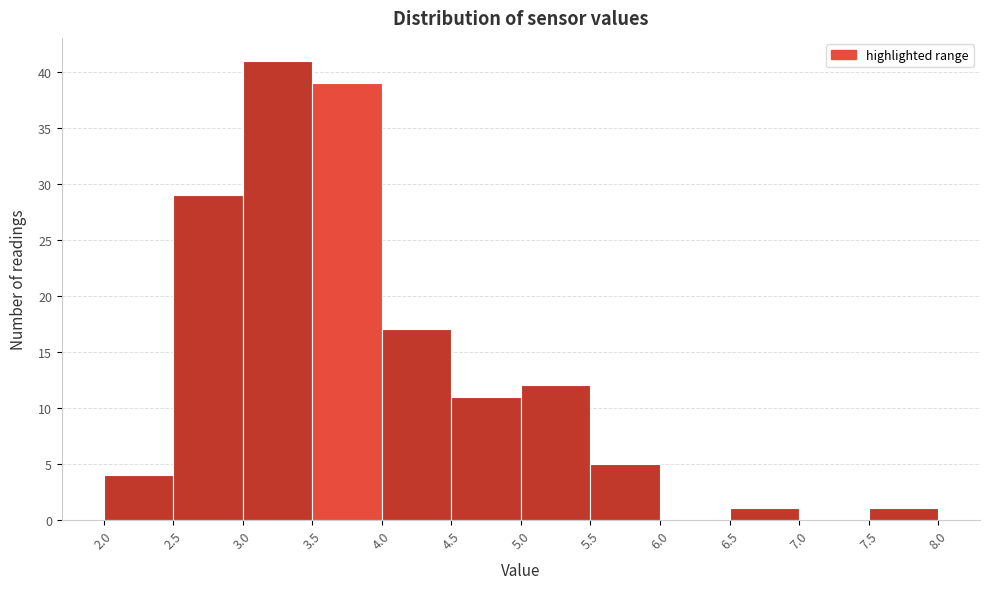

Over which range of the x-axis is the bar tallest?

3.0 to 3.5